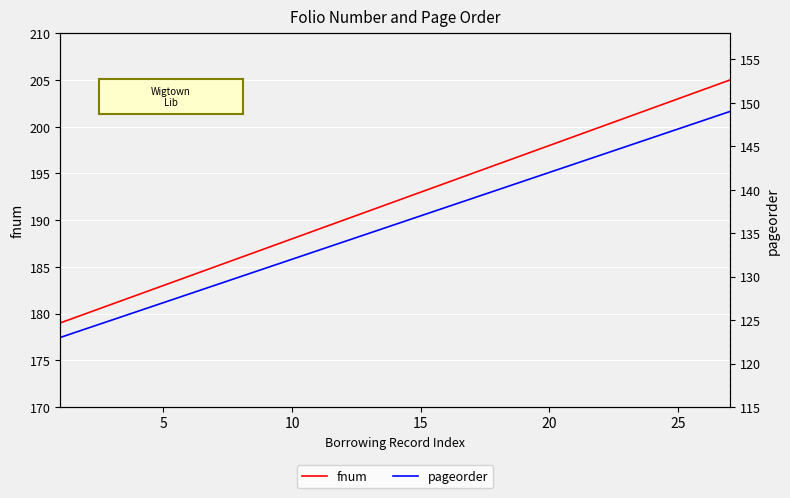

What value does the pageorder series have at 15?

137